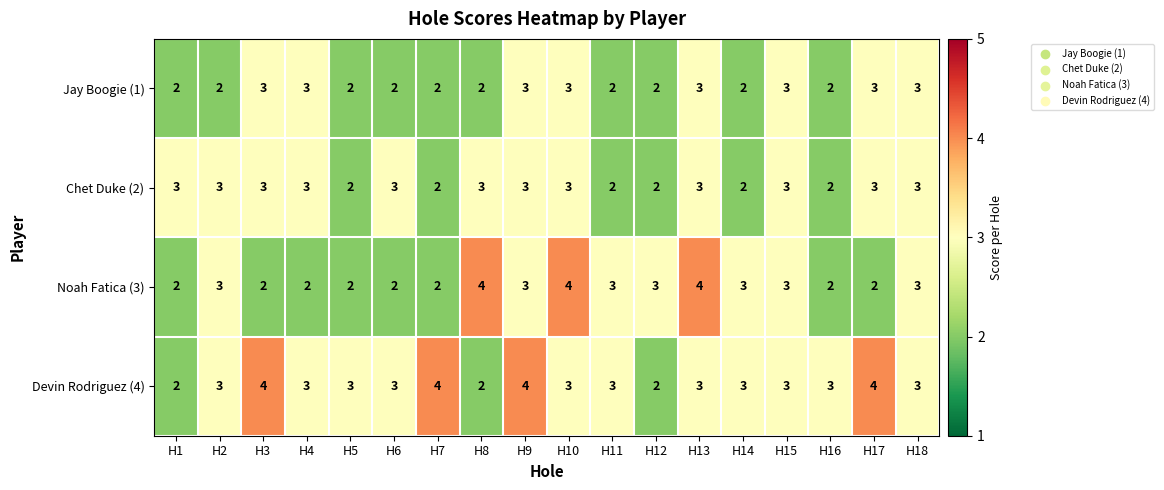

True or false: Devin Rodriguez (4) has a value of 3 at H14.

True